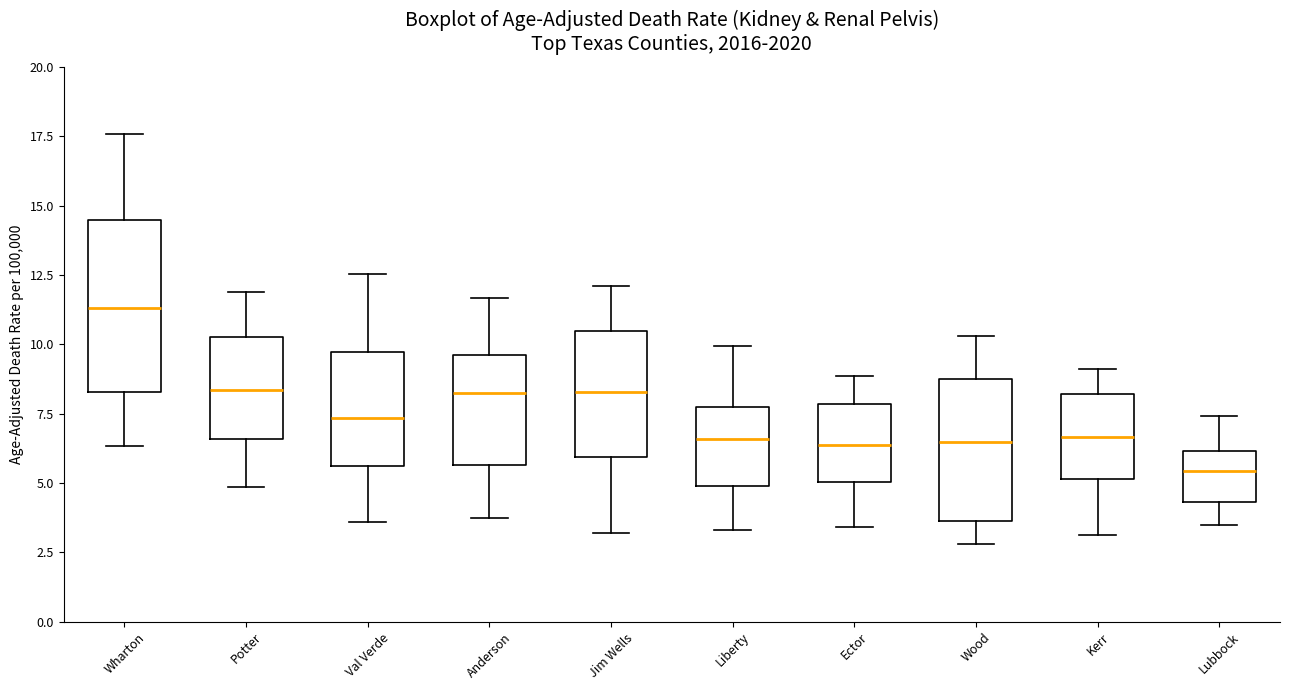

Which box has the highest median line?

Wharton